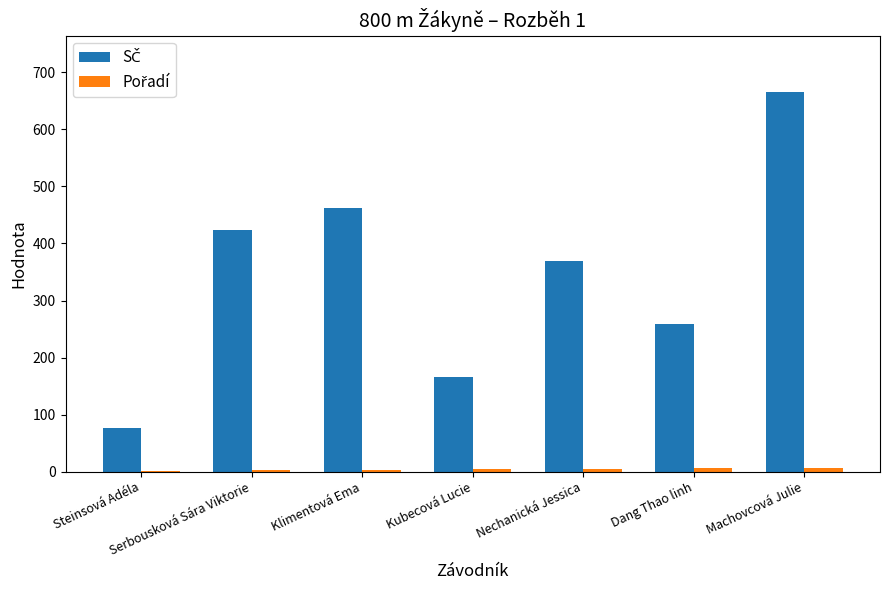

What is the maximum value shown in the chart?

665